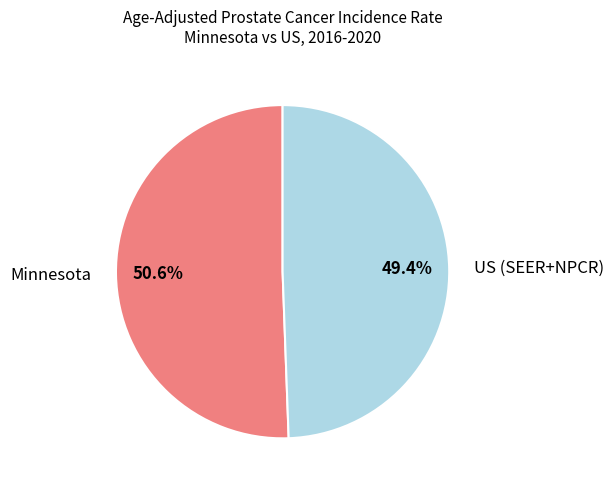

Which category has the biggest portion of the pie?

Minnesota